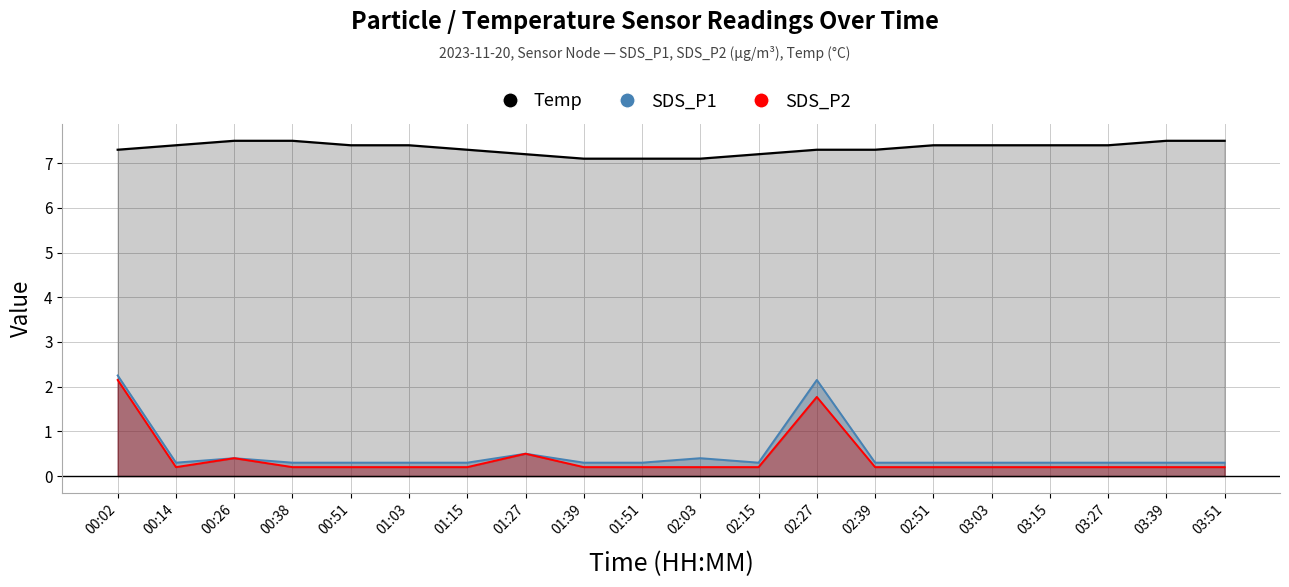

What is the total value across all series at 03:03?

7.9